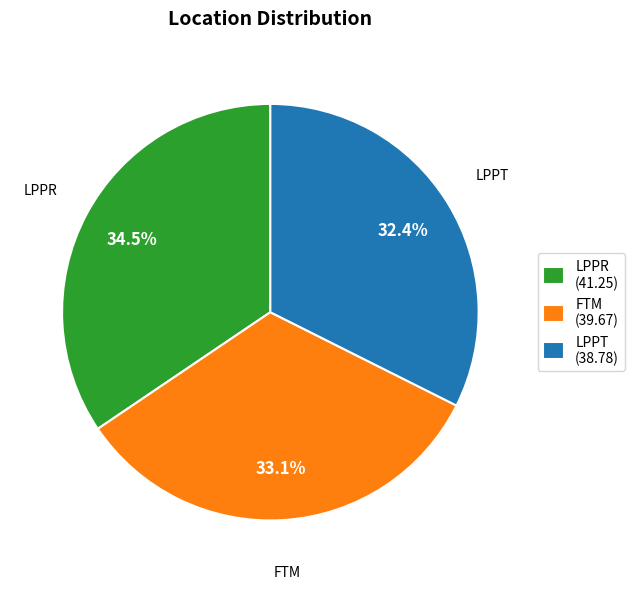

Does FTM represent more than half of the total?

No